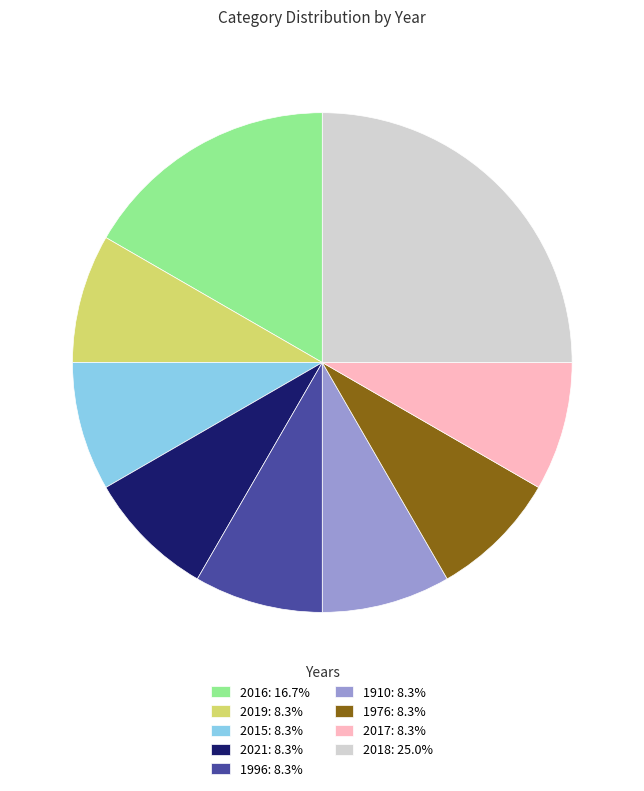

Does 2016 account for over 50% of the chart?

No